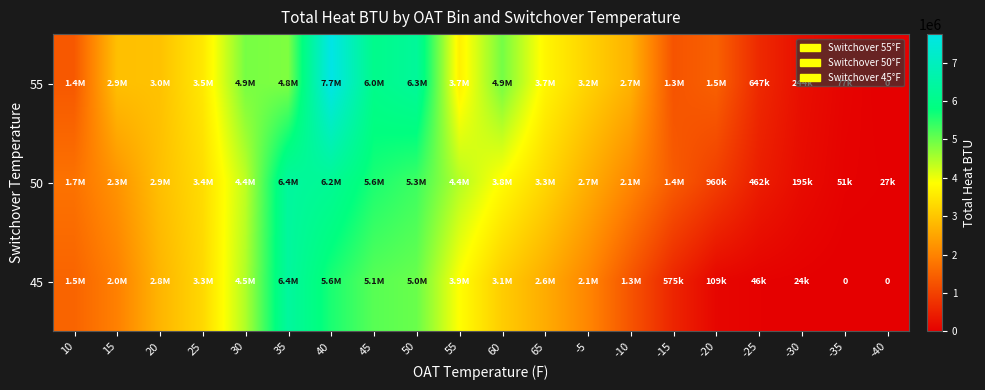

List the labels in order of 55 value, smallest first.

-40, -35, -30, -25, -15, 10, -20, -10, 15, 20, -5, 25, 55, 65, 35, 30, 60, 45, 50, 40